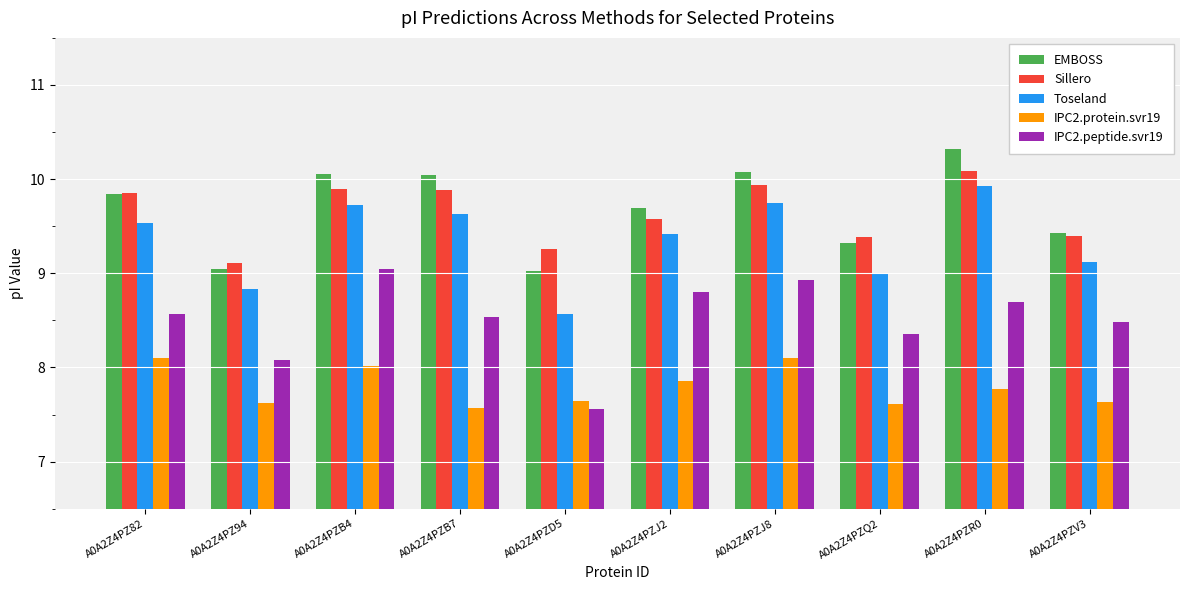

How many categories are shown in the chart?

10